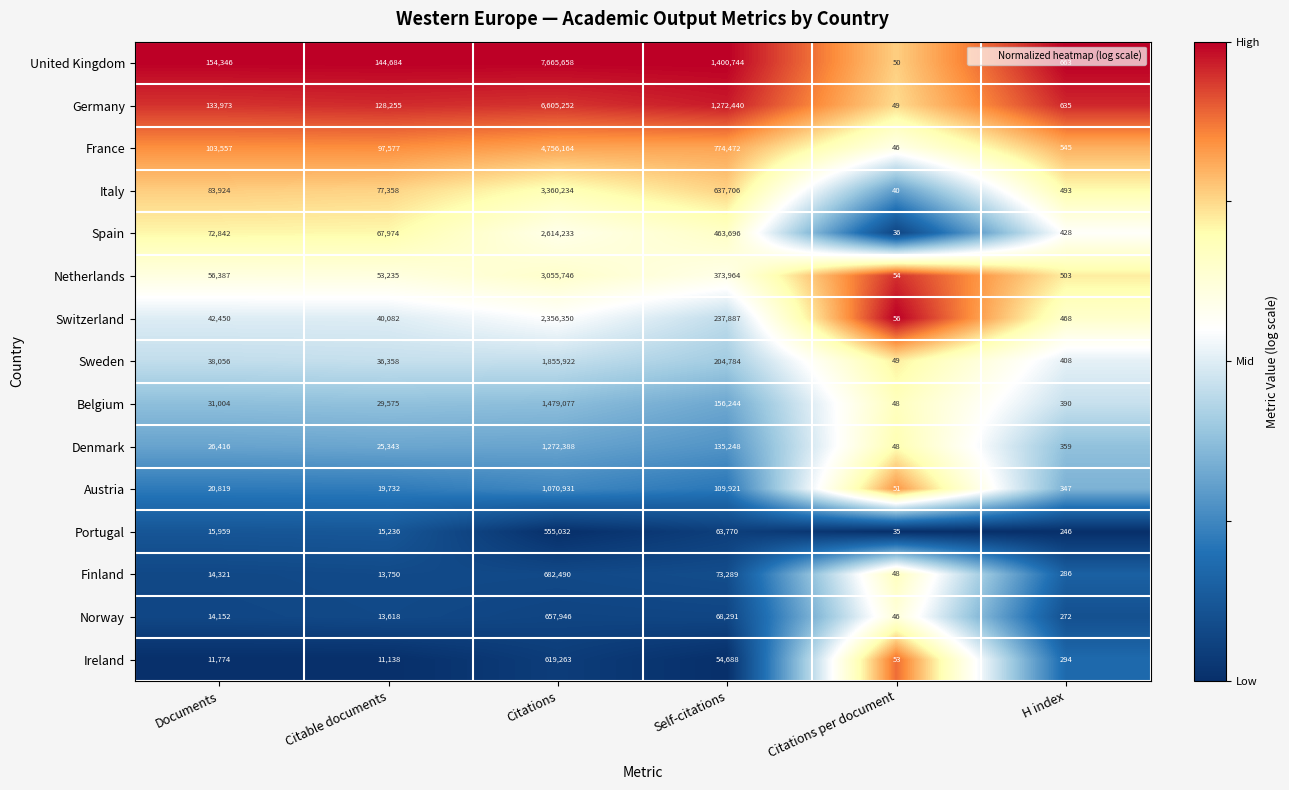

What is the maximum value shown in the chart?

7665658